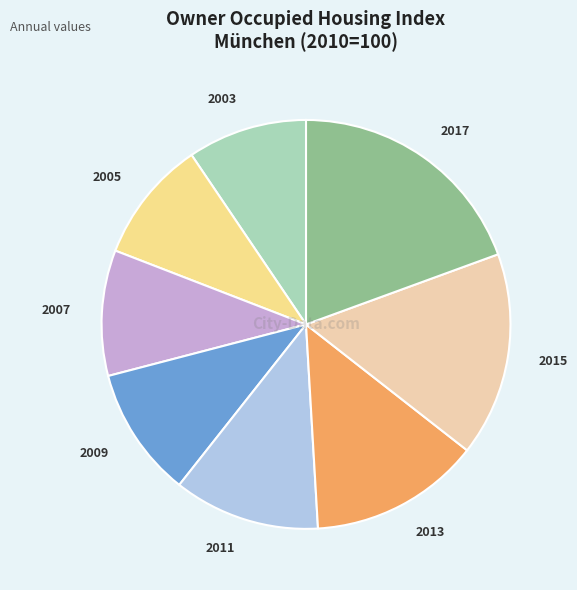

Is it true that 2009 is 18% of the pie?

False